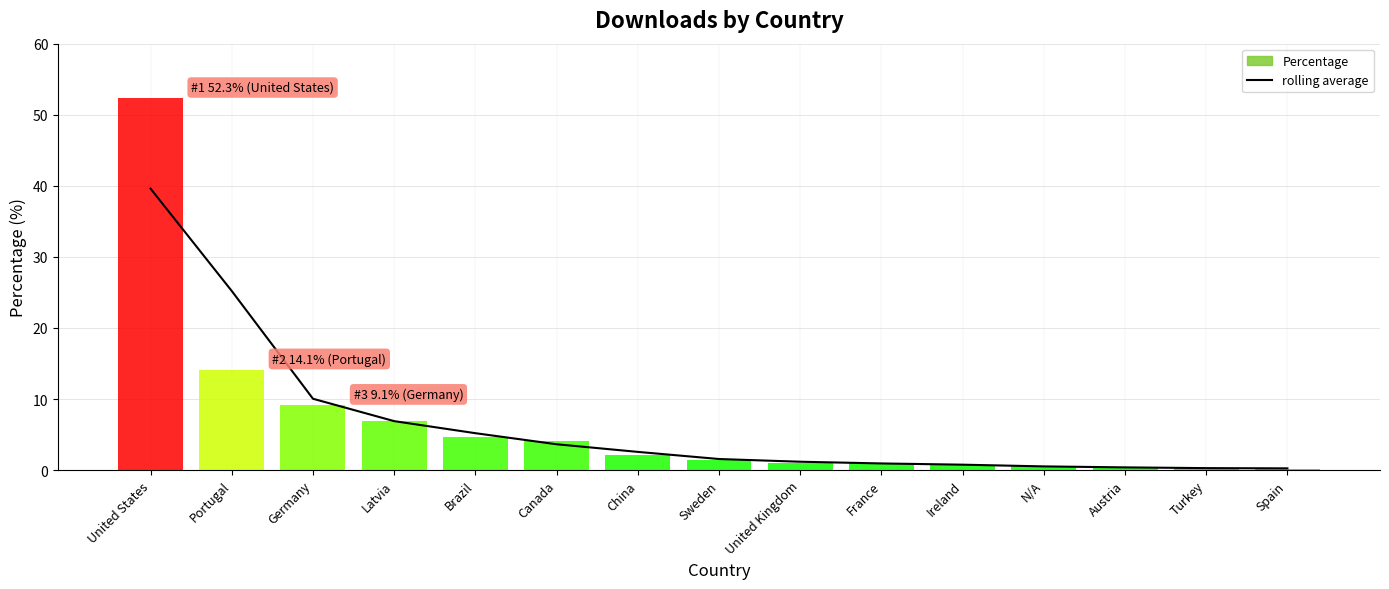

At which category does the chart reach its peak across all series?

United States